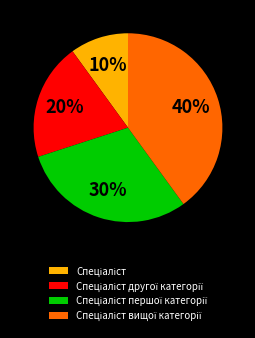

To the nearest percent, what is the difference between the largest and smallest slice percentages?

30%